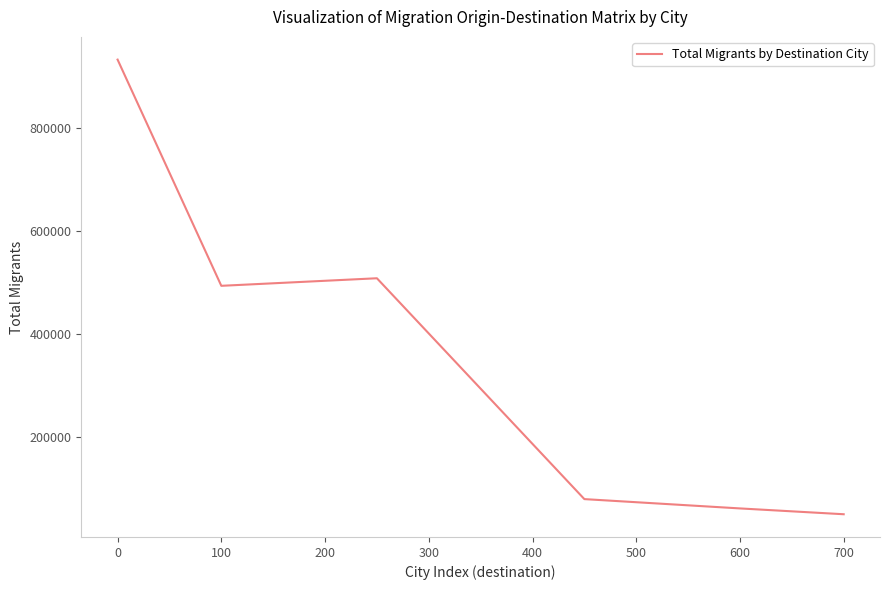

True or false: there are more than 2 points higher than both neighbors.

False